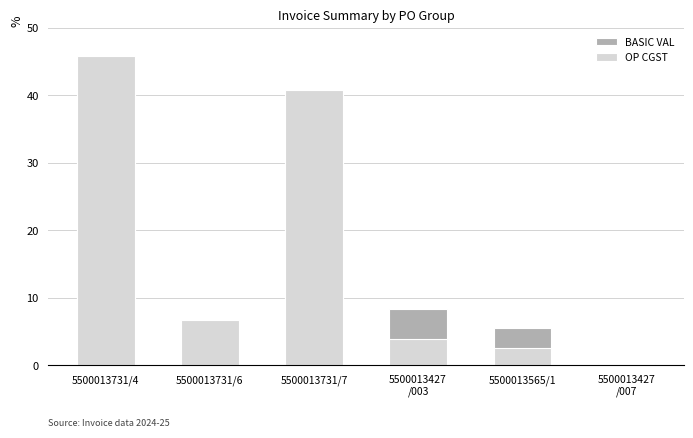

Read the OP CGST value at 5500013427
/003.

3.9